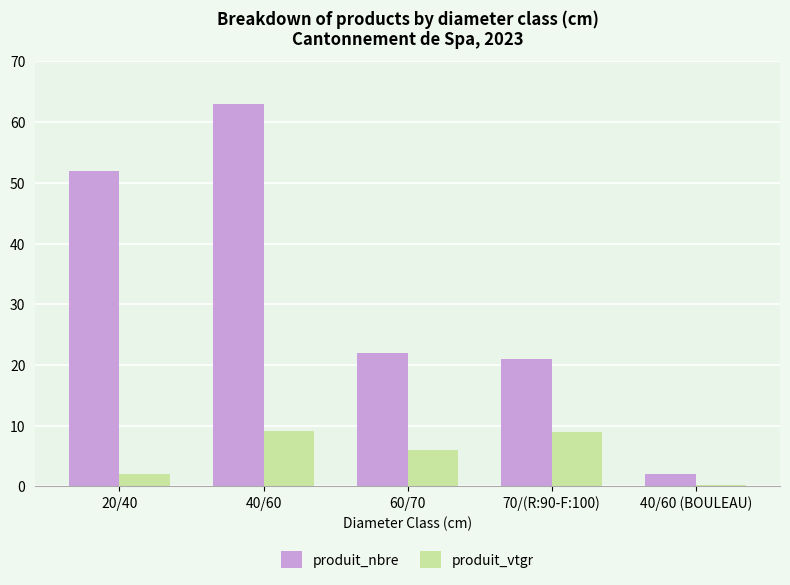

What position from the right is 20/40?

5